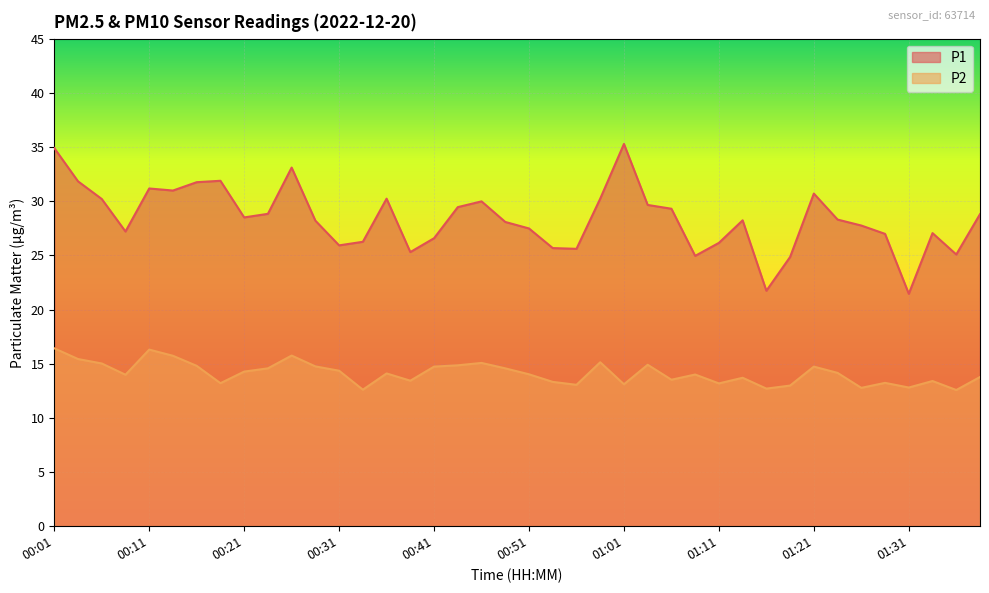

Count the number of data series in this chart.

2